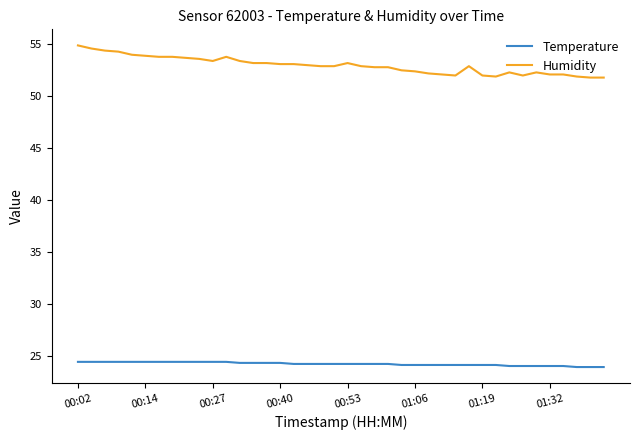

Which series has the largest total across all categories?

Humidity